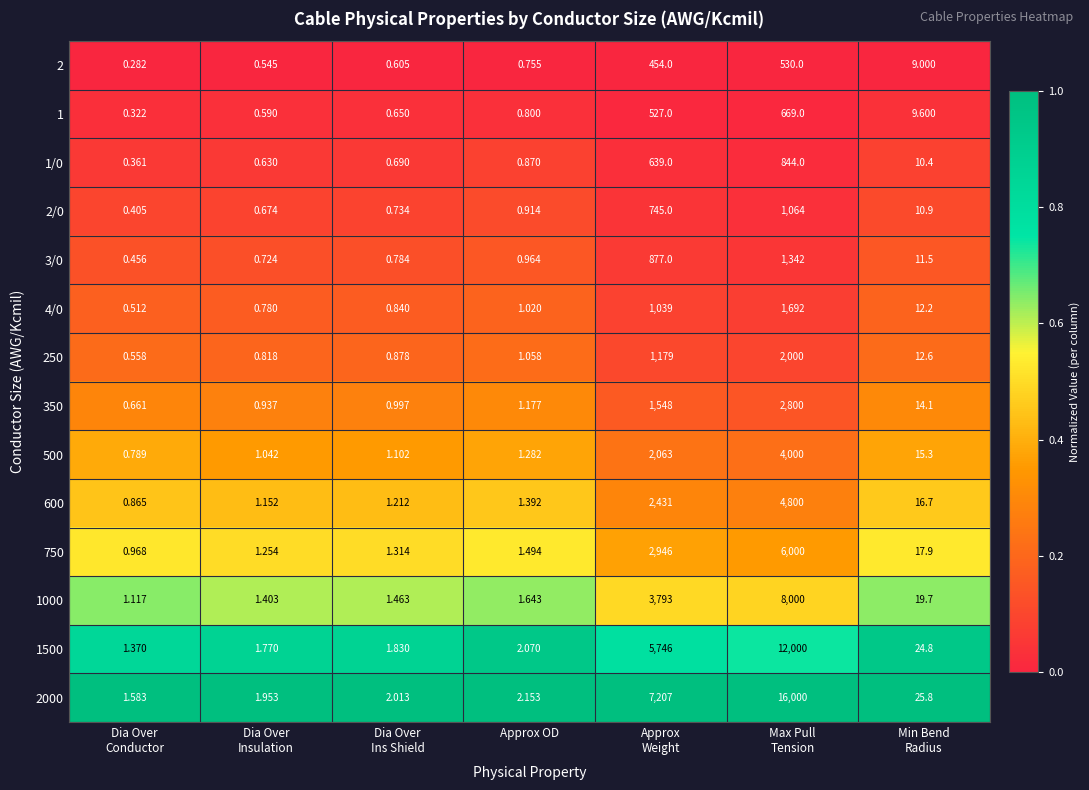

What is the total value across all series at Approx OD?

17.6